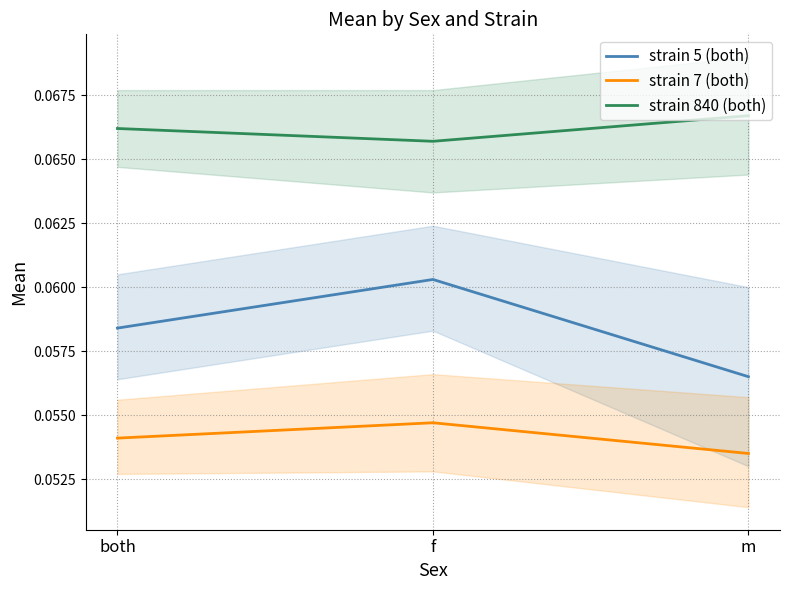

What is the minimum value shown in the chart?

0.1